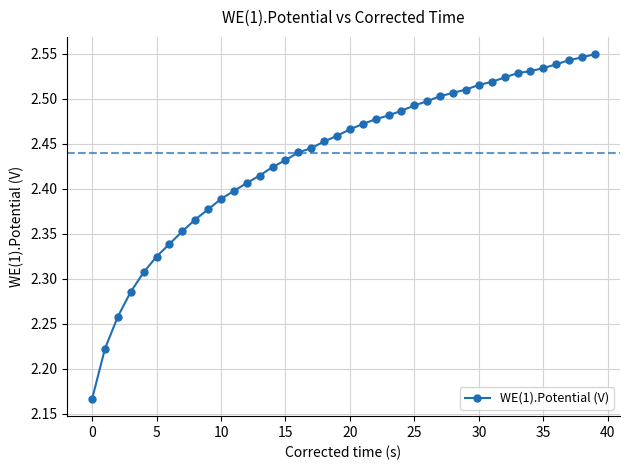

How many distinct data groups are displayed?

1